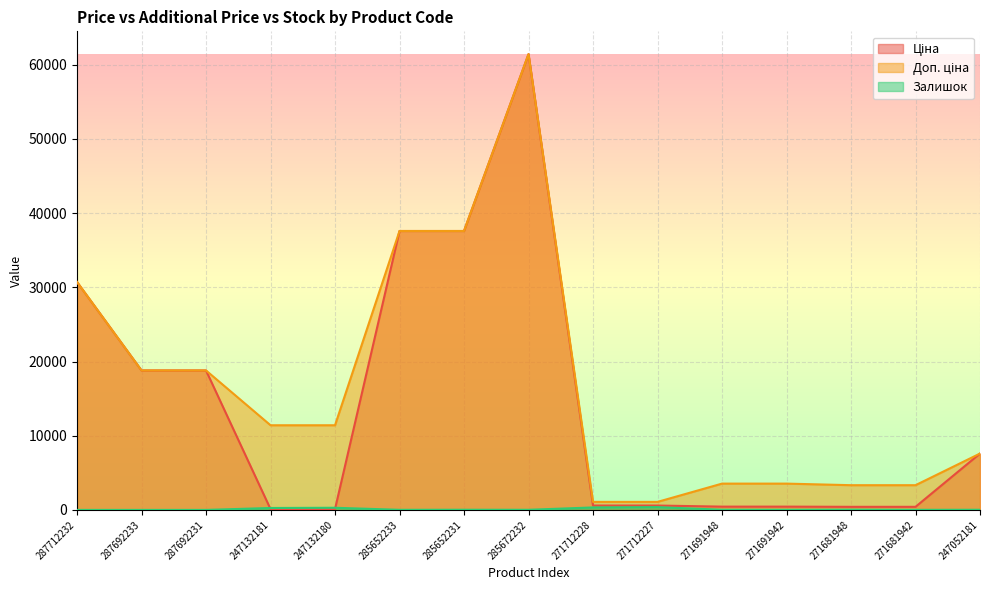

How many intersections are there between Залишок and Ціна?

2